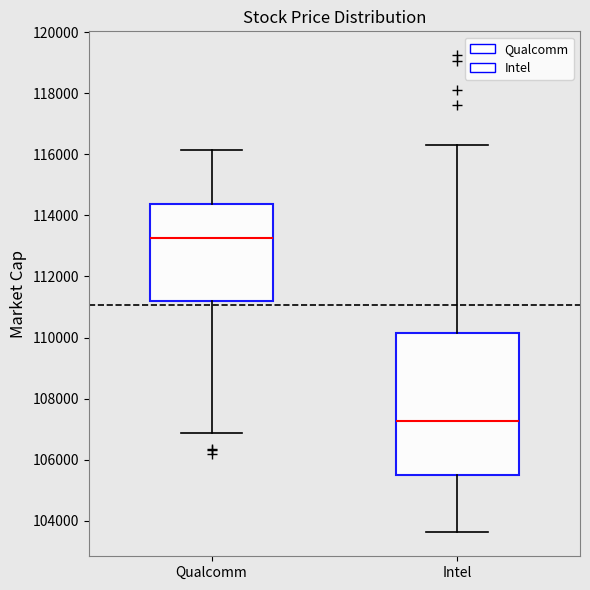

Reading left to right, transcribe this box plot: for each box, give where its median line is, the range the box spans, and where its two whiskers end, as read against the y-axis. The values are not printed on the chart, so give them approximately, as read against the axis.

Qualcomm: median 113200, box 111200 to 114400, whiskers 106800 to 116200
Intel: median 107200, box 105400 to 110200, whiskers 103600 to 116400